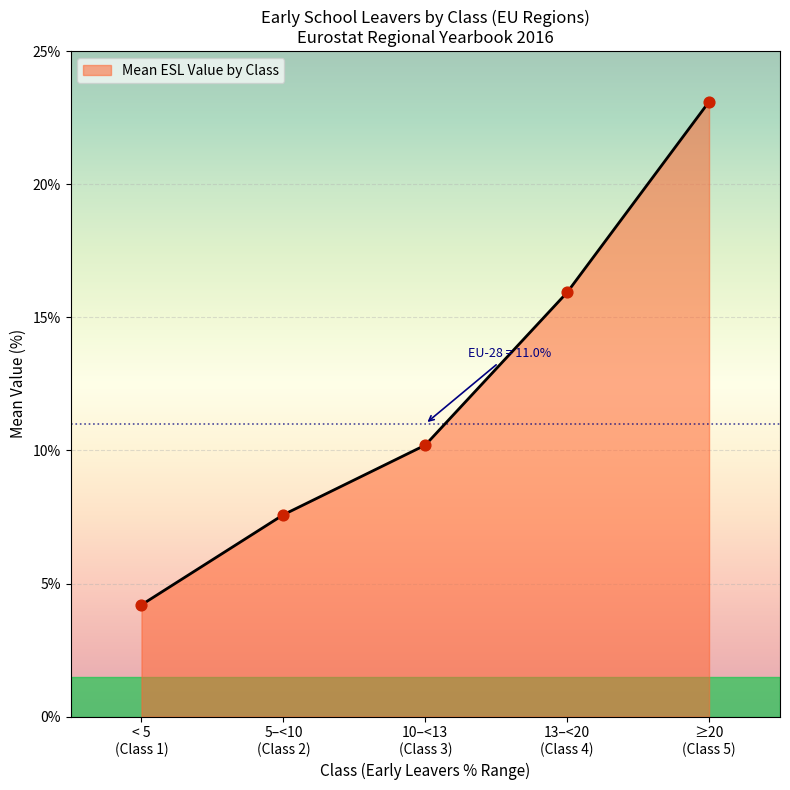

What is the difference between the maximum and minimum values?

18.9